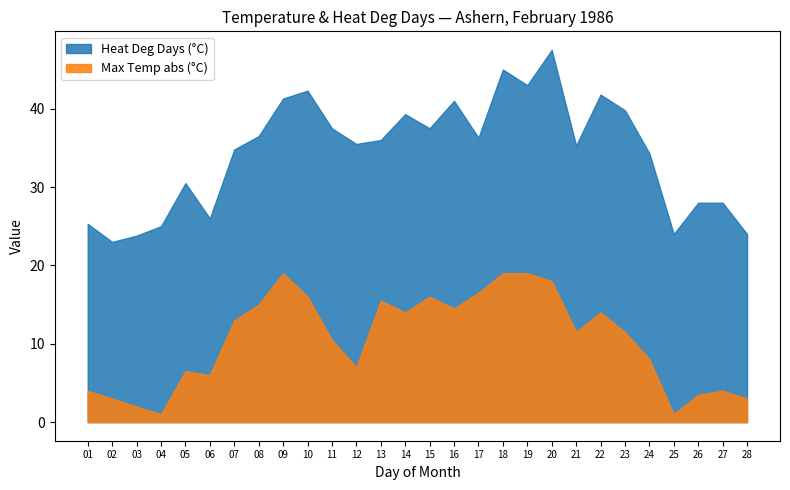

What is the approximate value of Heat Deg Days (°C) at 19?

43.0